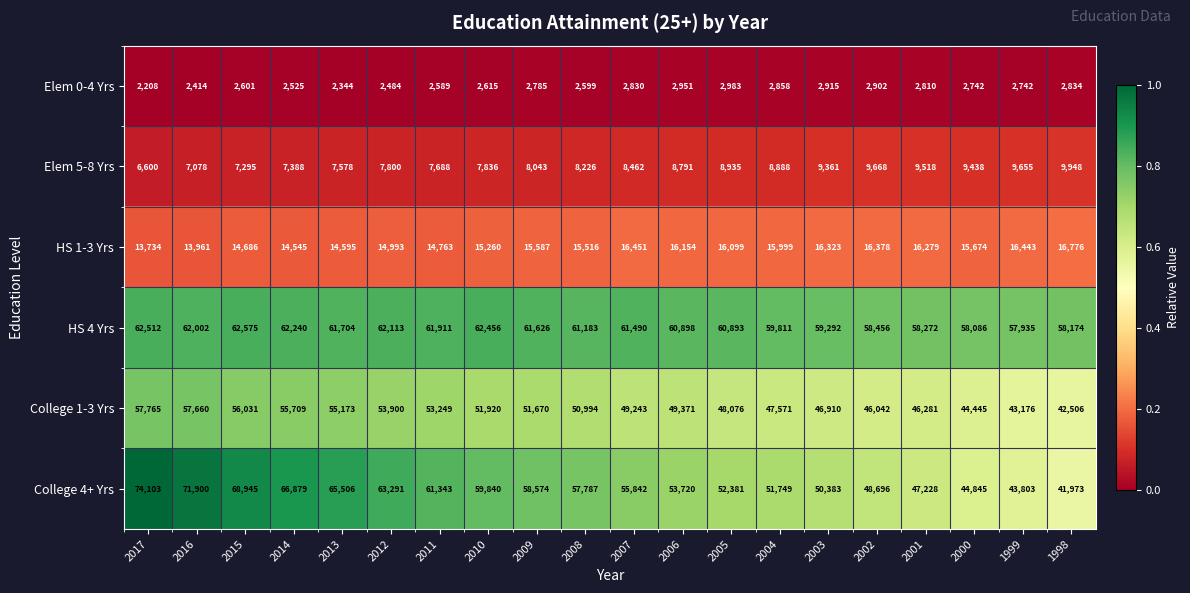

At which label does College 4+ Yrs first exceed 57787?

2017